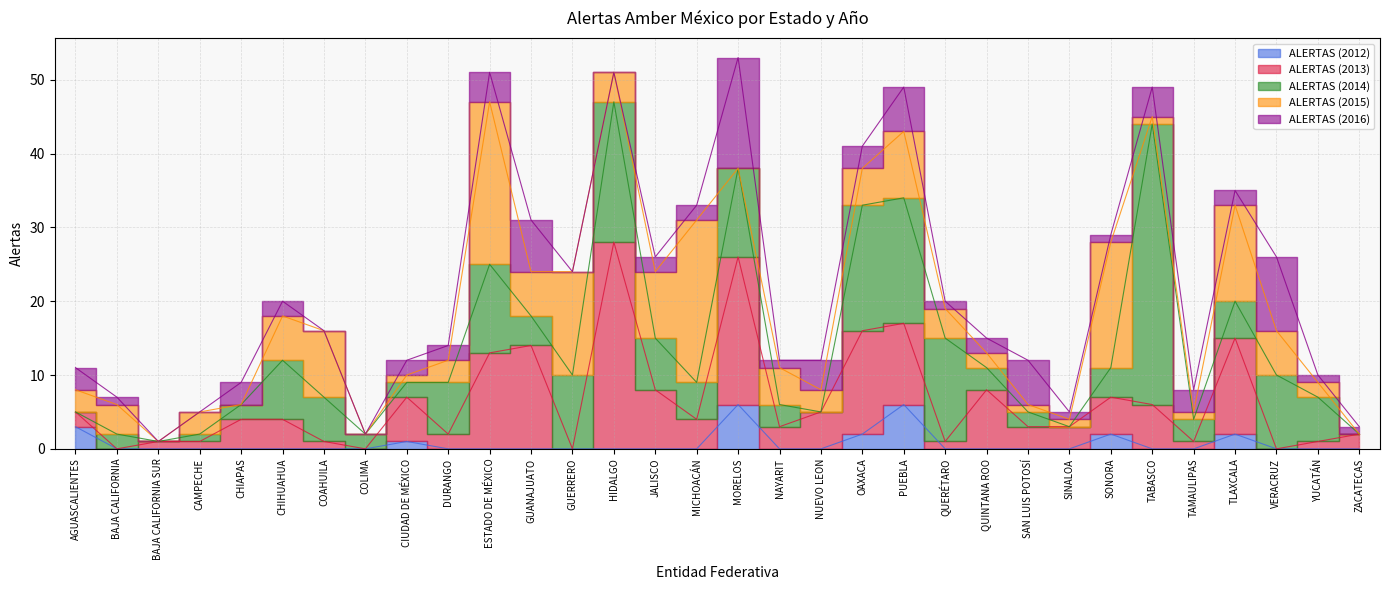

Which label corresponds to the largest value in the chart?

TABASCO